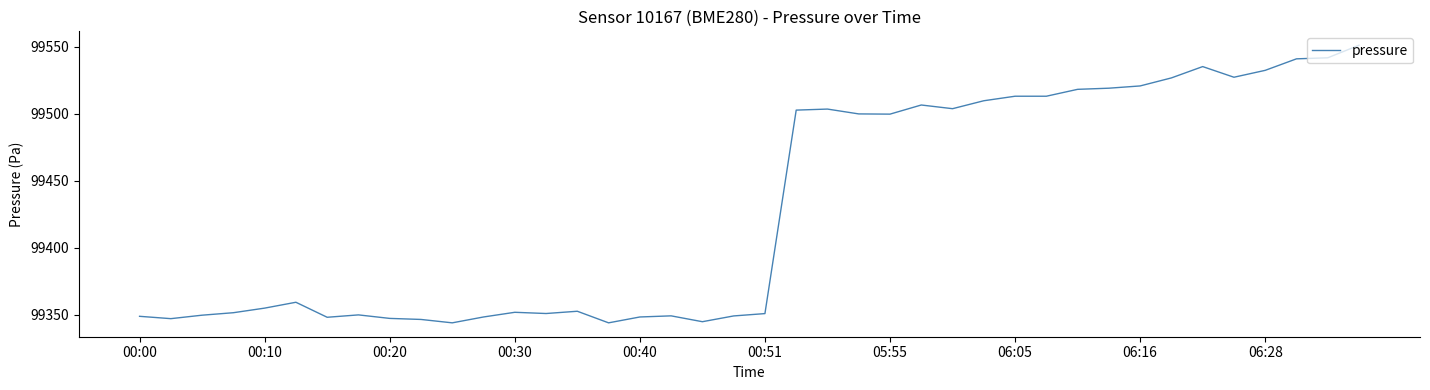

What is the minimum value shown in the chart?

99343.8